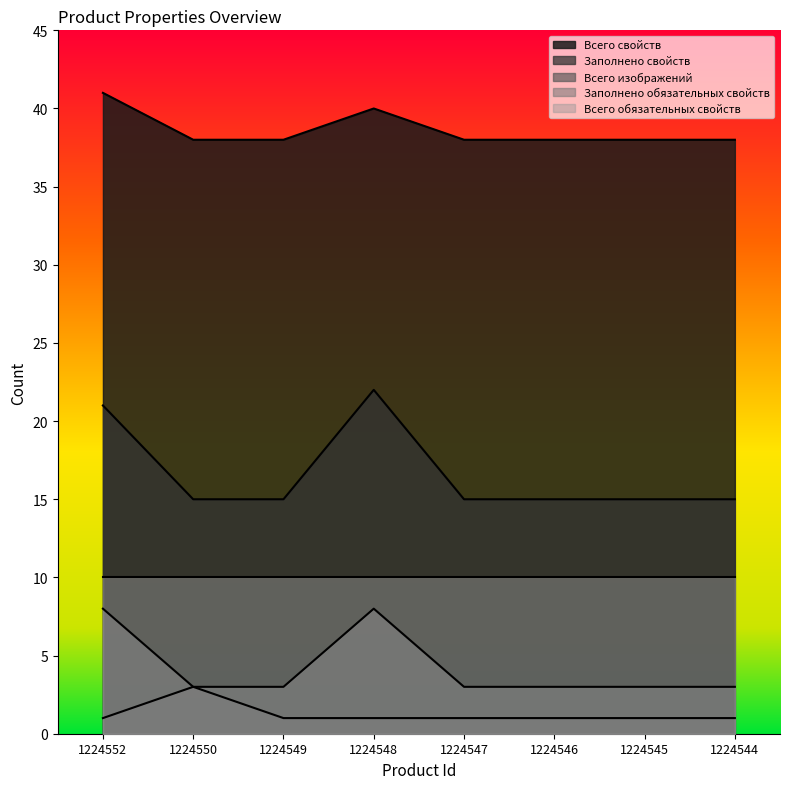

Rank the series by their maximum value, from lowest to highest.

Всего изображений, Заполнено обязательных свойств, Всего обязательных свойств, Заполнено свойств, Всего свойств